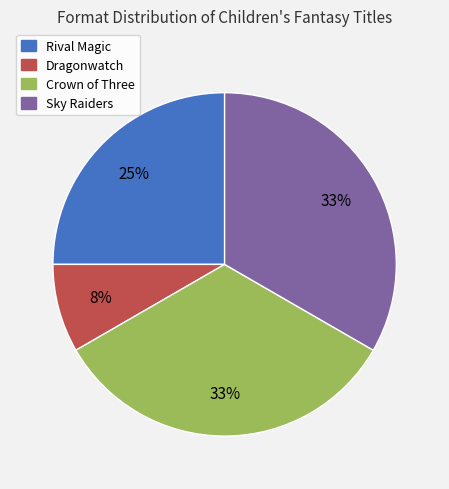

Is the sum of Sky Raiders and Crown of Three greater than half?

Yes